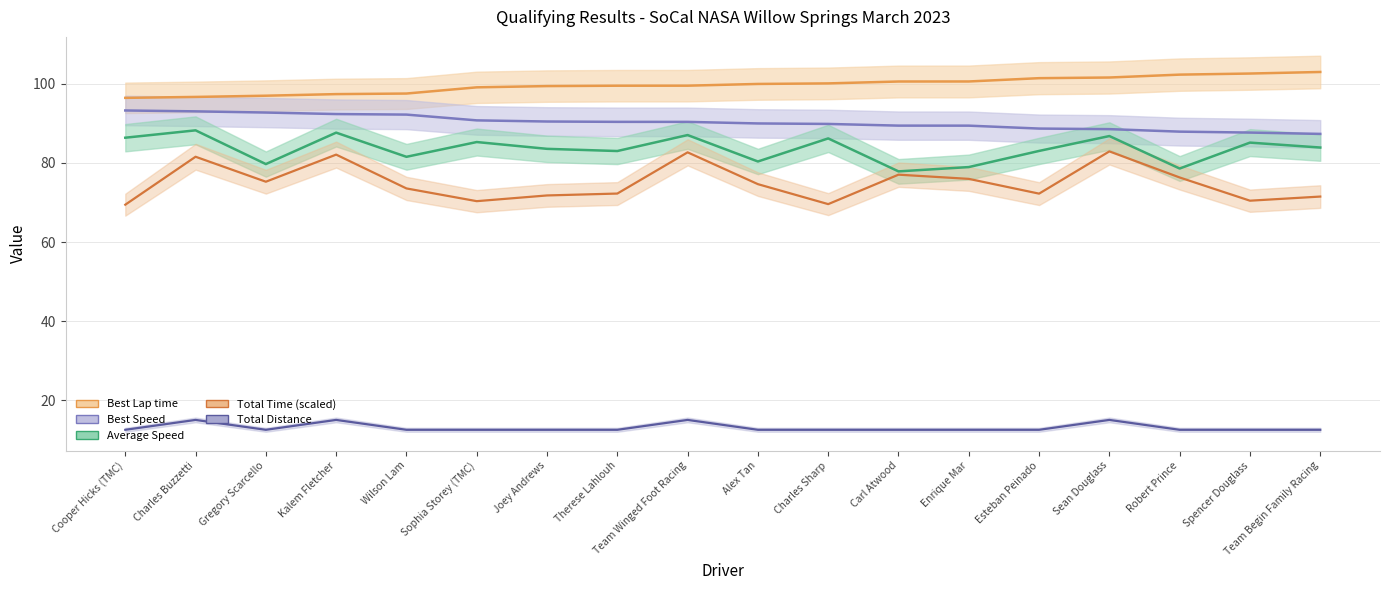

True or false: Best Speed and Average Speed intersect in this chart.

False